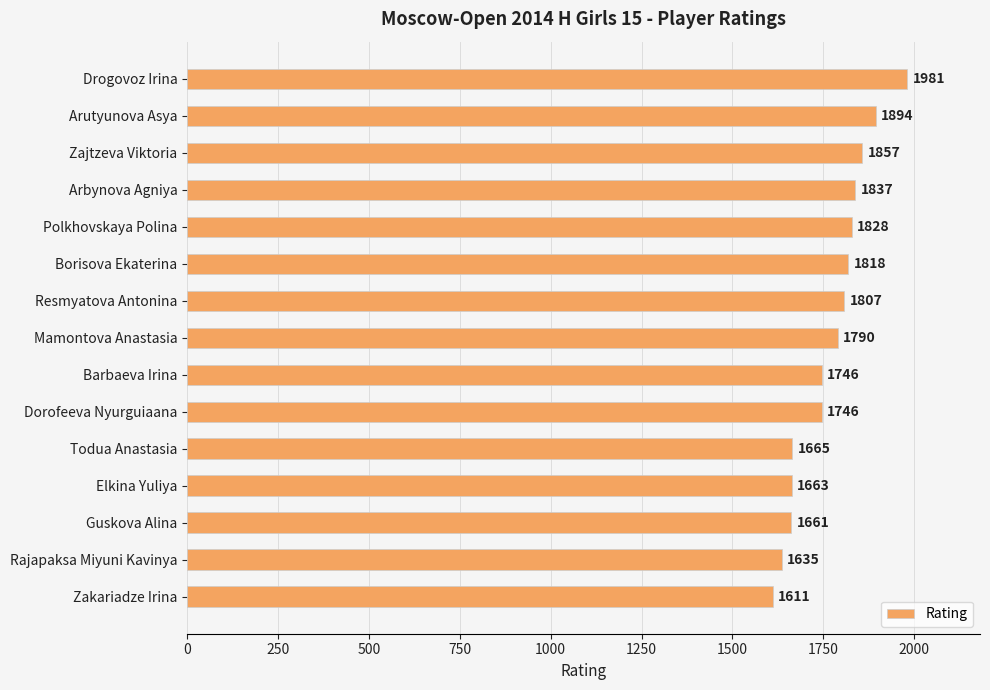

What is the change in value from Arbynova Agniya to Borisova Ekaterina?

-19